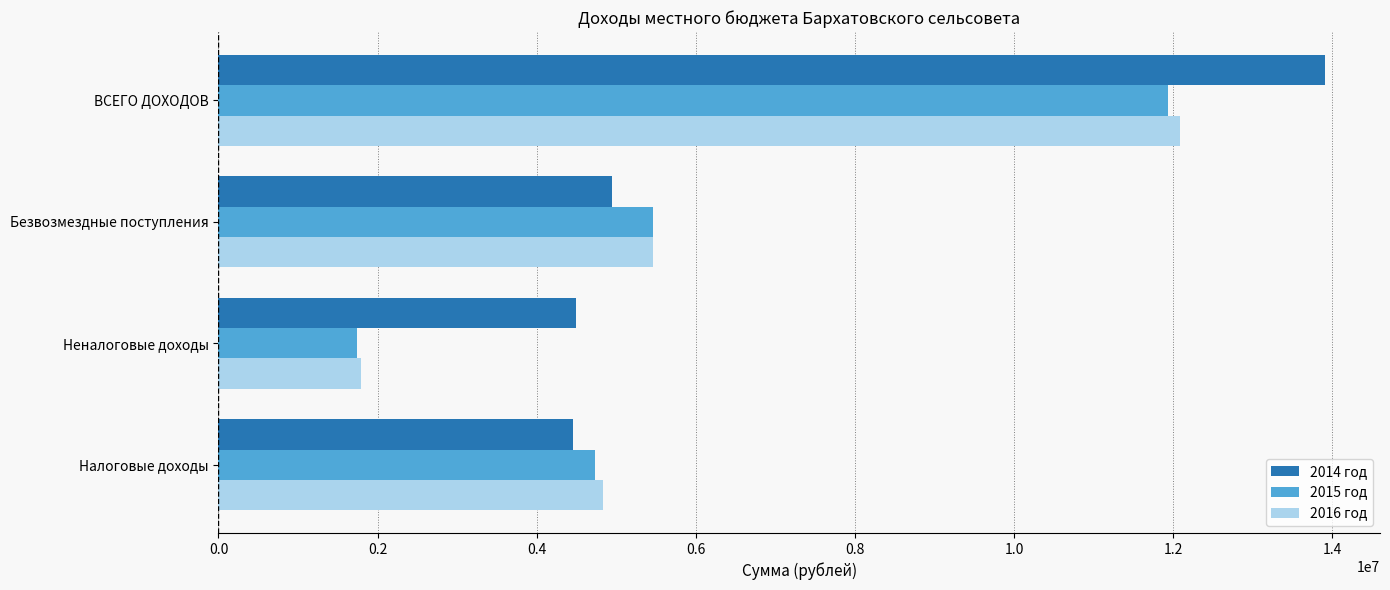

What is the sum of all 2015 год values?

23873782.1